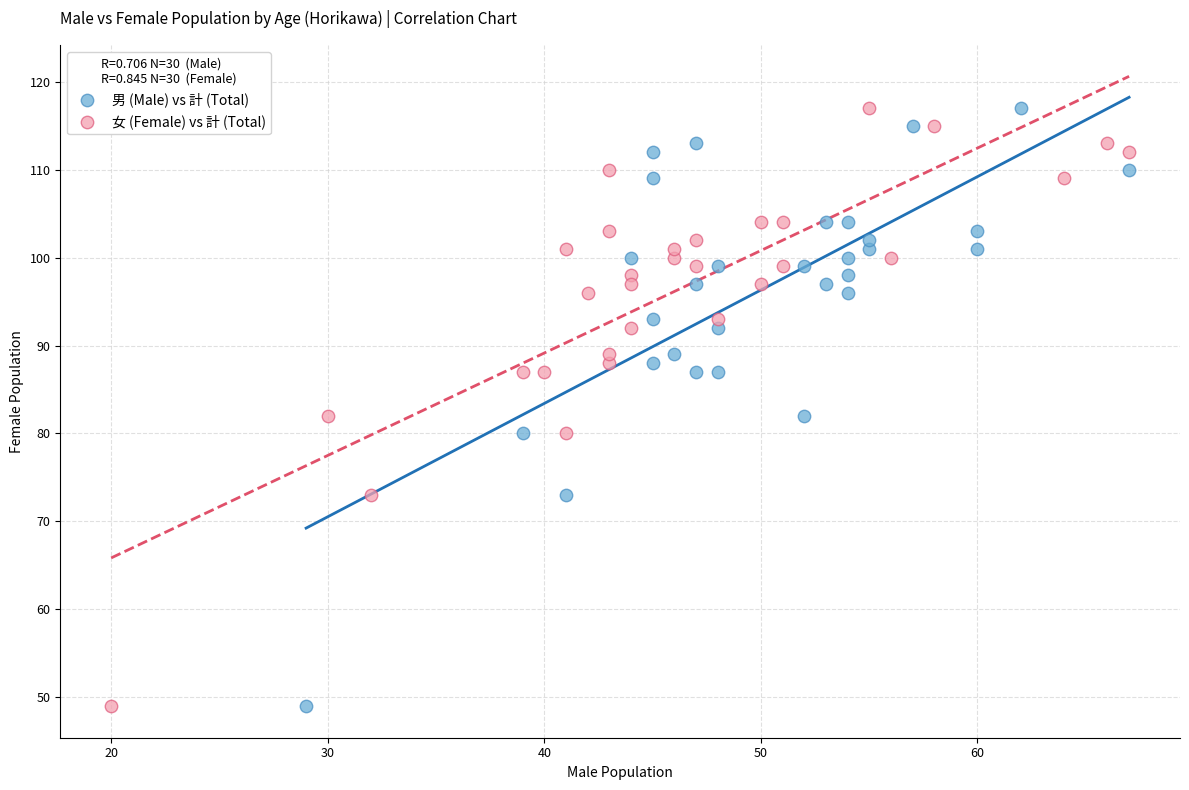

What are all the series names shown in the legend?

男 (Male) vs 計 (Total), 女 (Female) vs 計 (Total)